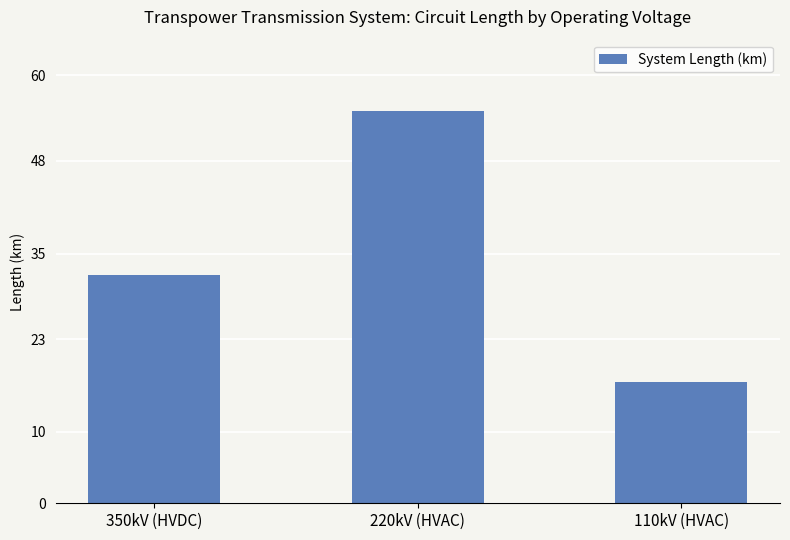

Reading left to right, what are all the values shown in this chart?

350kV (HVDC)=32	220kV (HVAC)=55	110kV (HVAC)=17